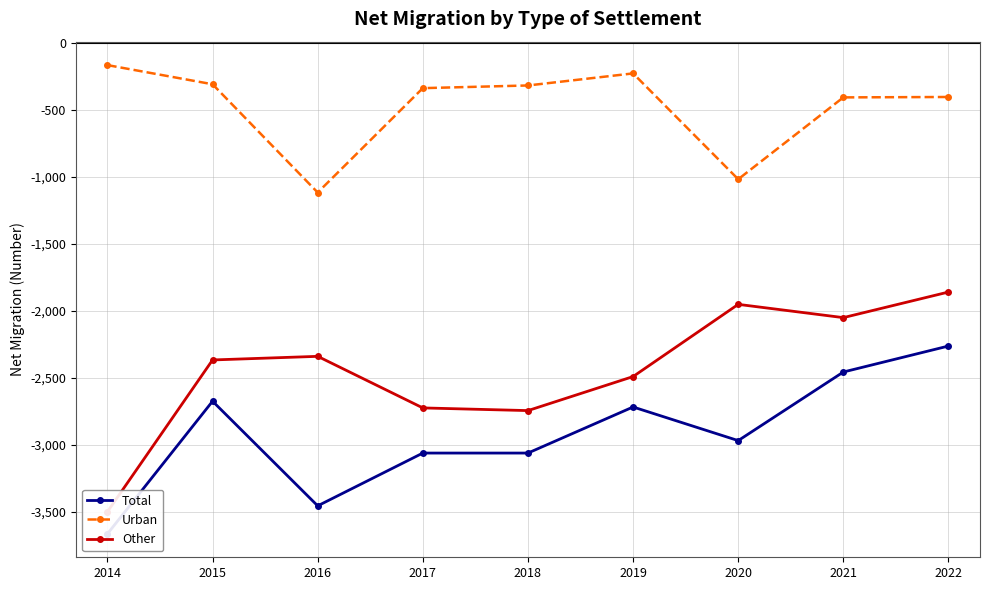

True or false: Other and Total intersect in this chart.

False